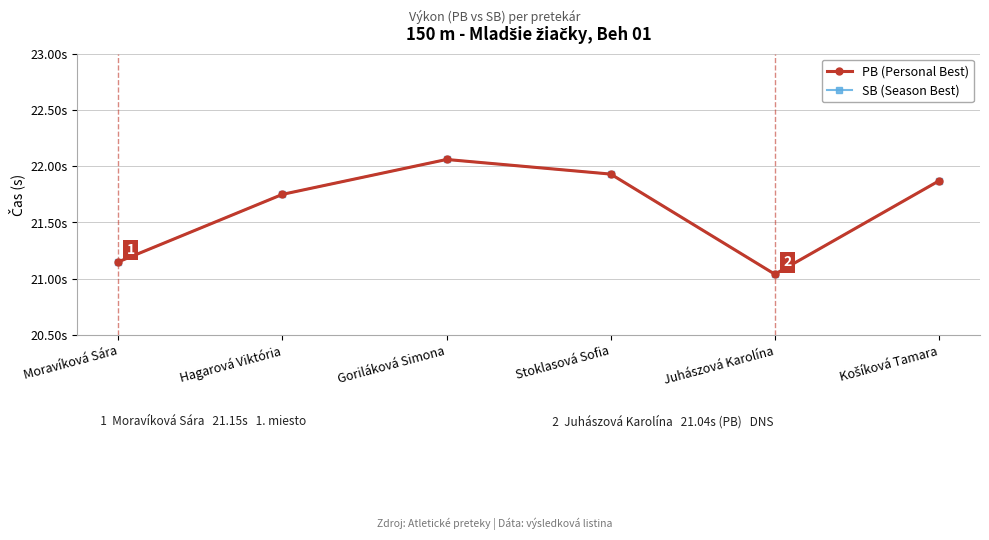

Rank the series by their maximum value, from lowest to highest.

PB (Personal Best), SB (Season Best)